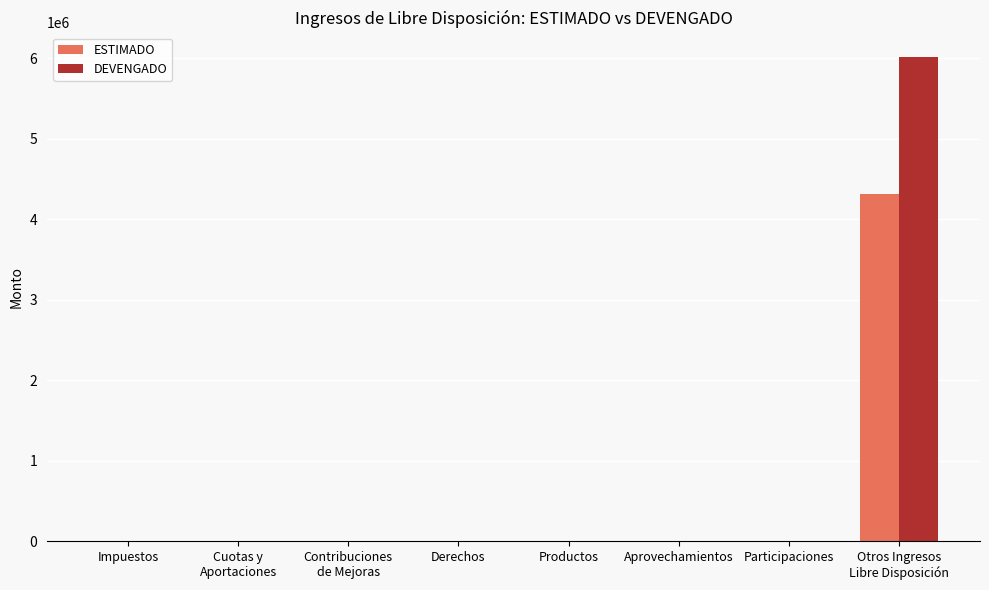

What is the greatest value displayed?

6021473